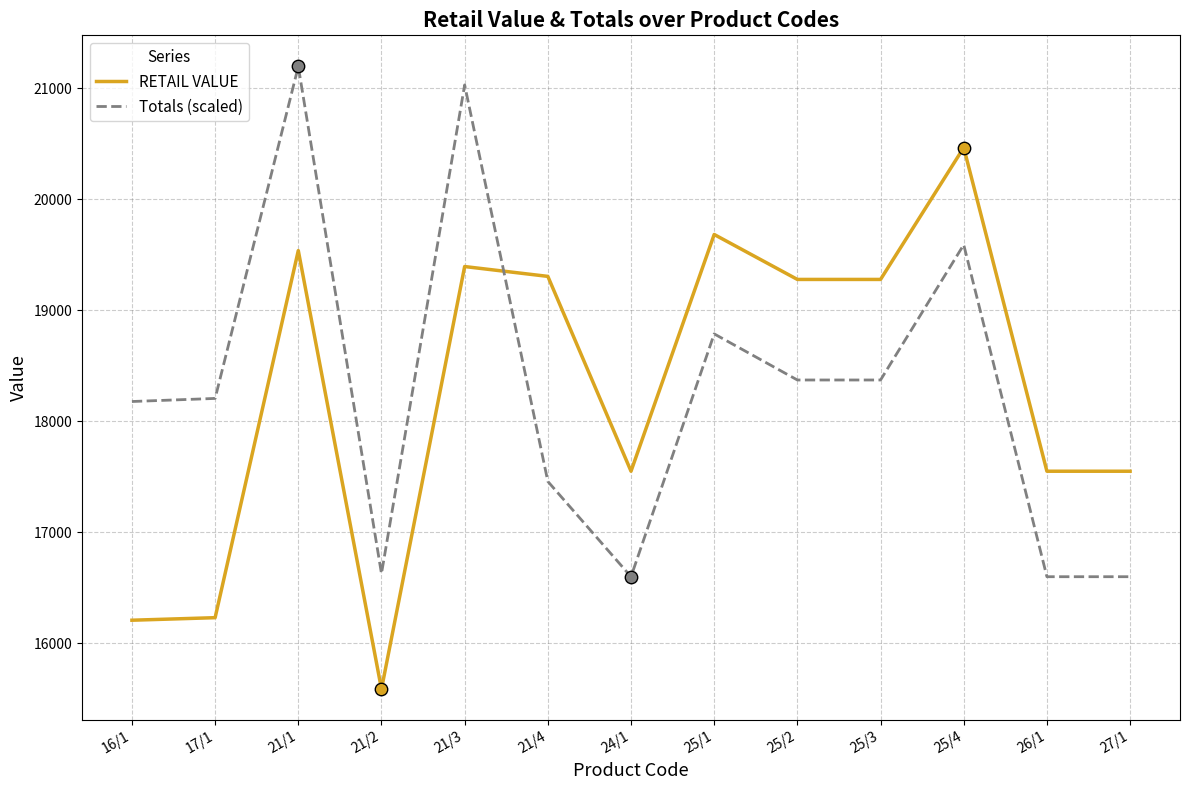

Which series changed the most between 21/3 and 25/3?

Totals (scaled)